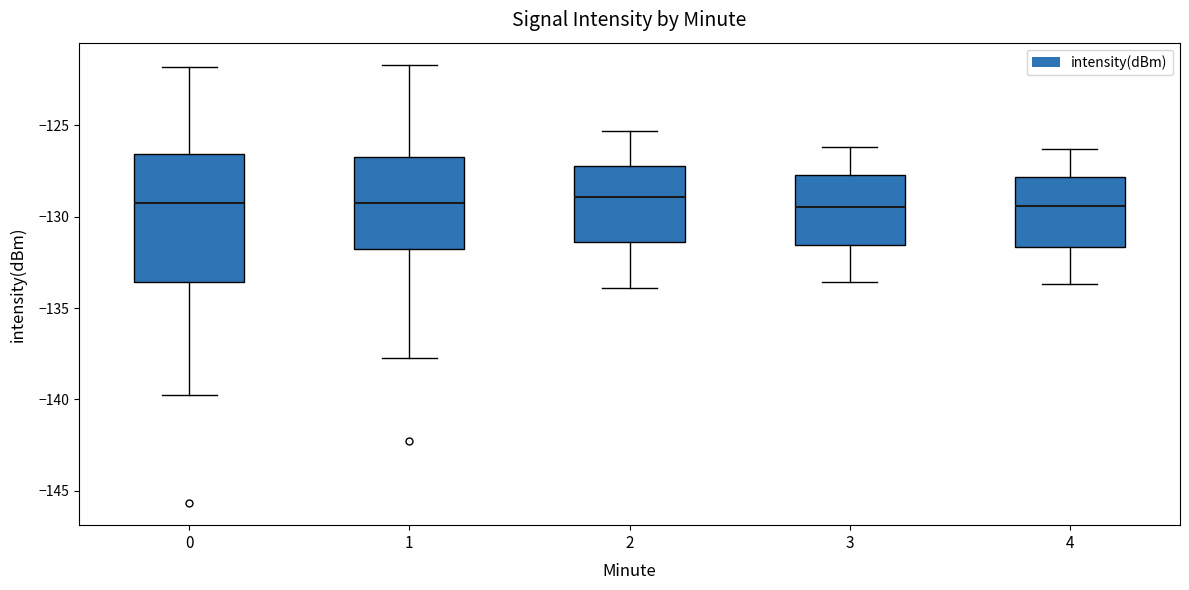

Reading left to right, read every box against the y-axis: the position of its median line, the range the box covers, and the ends of its whiskers. The values are not printed on the chart, so give them approximately, as read against the axis.

0: median -129.0, box -133.5 to -126.5, whiskers -140.0 to -122.0
1: median -129.0, box -132.0 to -126.5, whiskers -137.5 to -121.5
2: median -129.0, box -131.5 to -127.0, whiskers -134.0 to -125.5
3: median -129.5, box -131.5 to -127.5, whiskers -133.5 to -126.0
4: median -129.5, box -131.5 to -128.0, whiskers -133.5 to -126.5